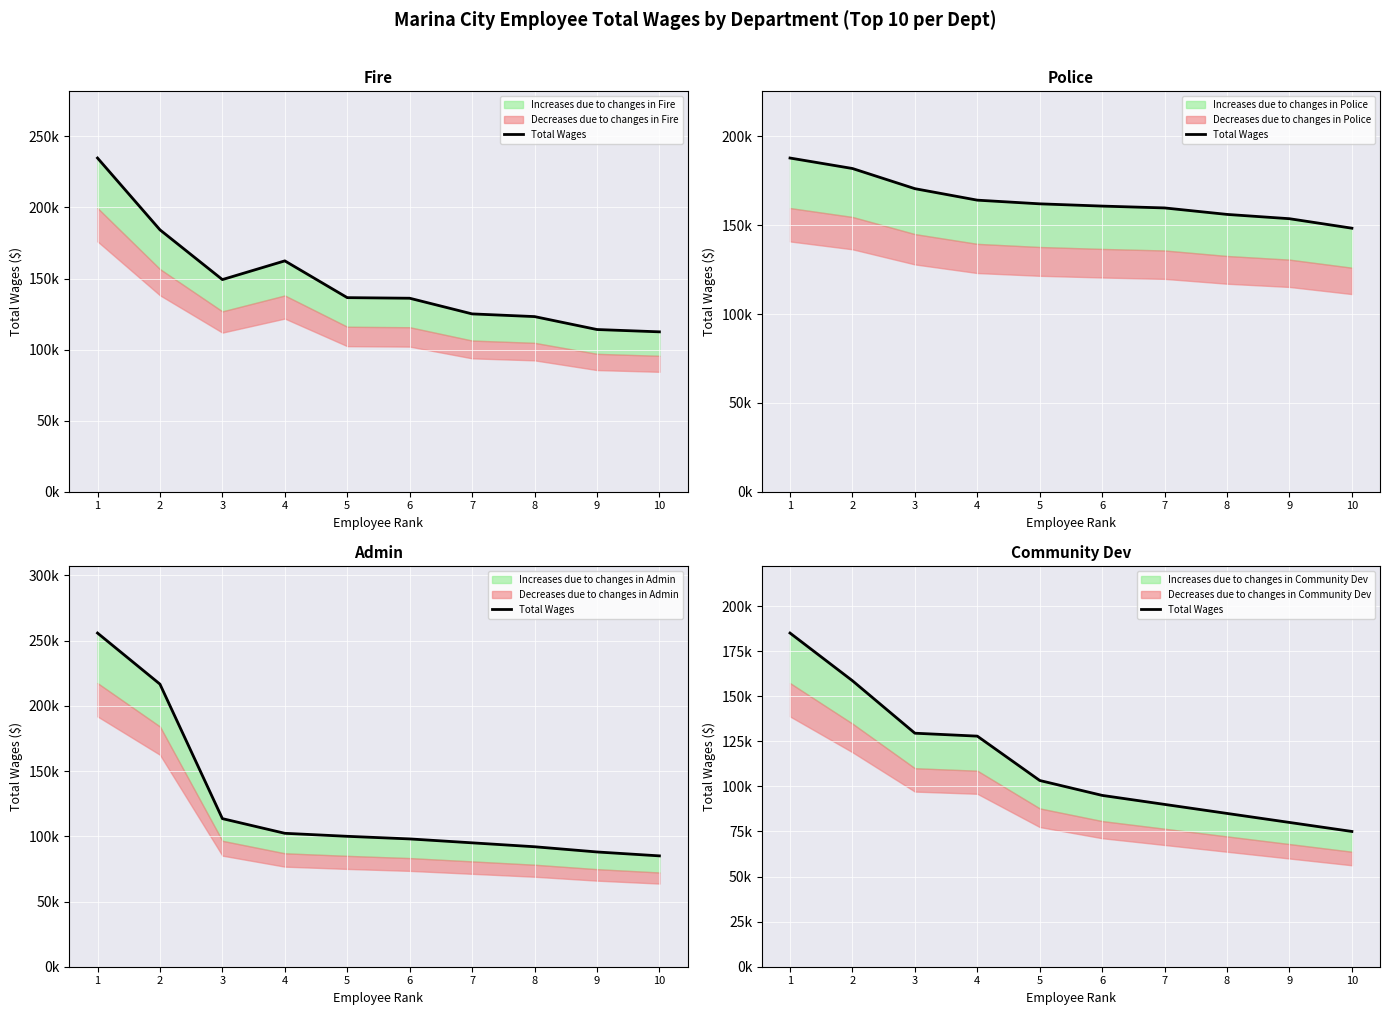

What is the difference between the second highest and minimum values?

83577